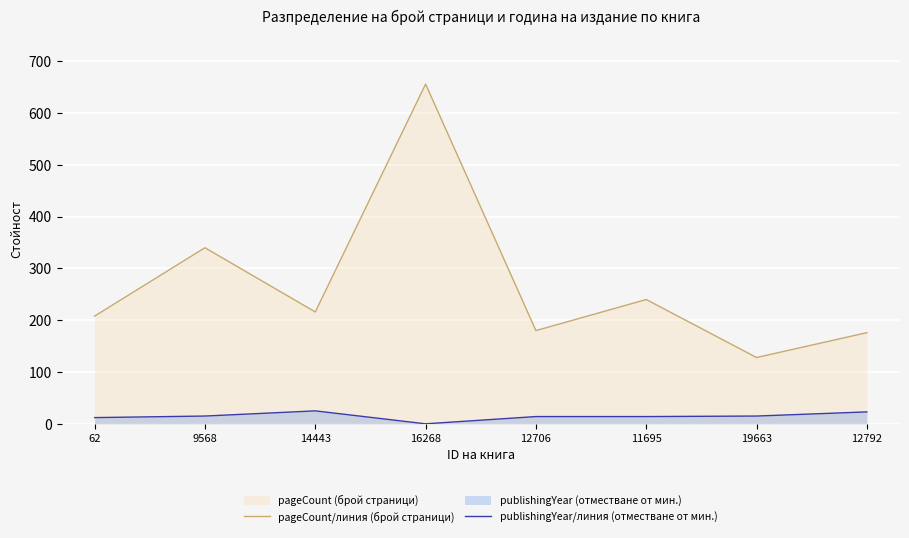

The value of publishingYear/линия (отместване от мин.) at 19663 is 22. True or false?

False